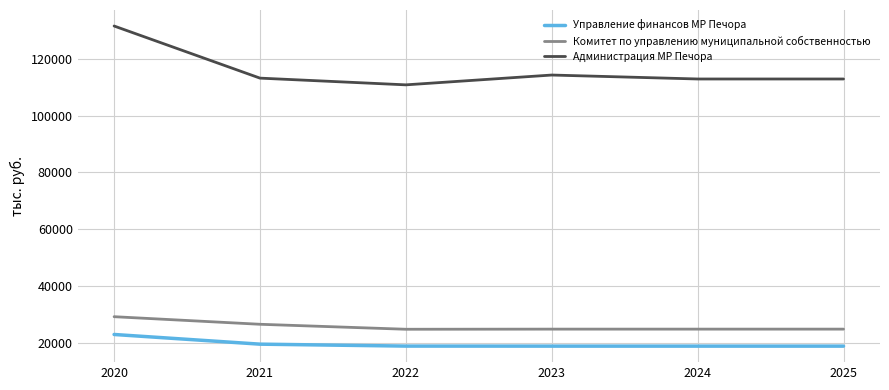

Rank the series at 2022 from highest to lowest value.

Администрация МР Печора, Комитет по управлению муниципальной собственностью, Управление финансов МР Печора